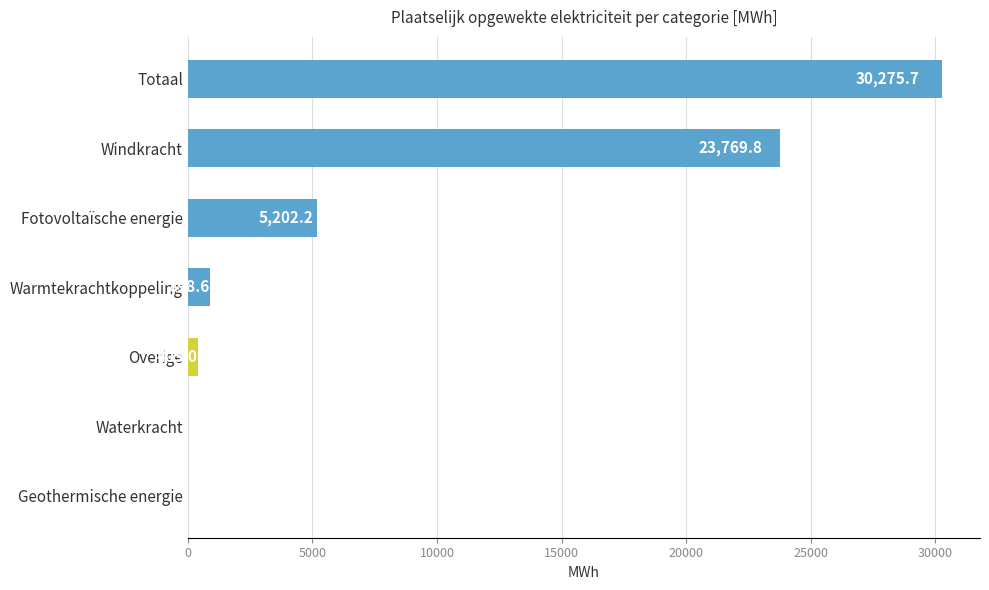

Where is the data nearest to the value 15137?

Windkracht